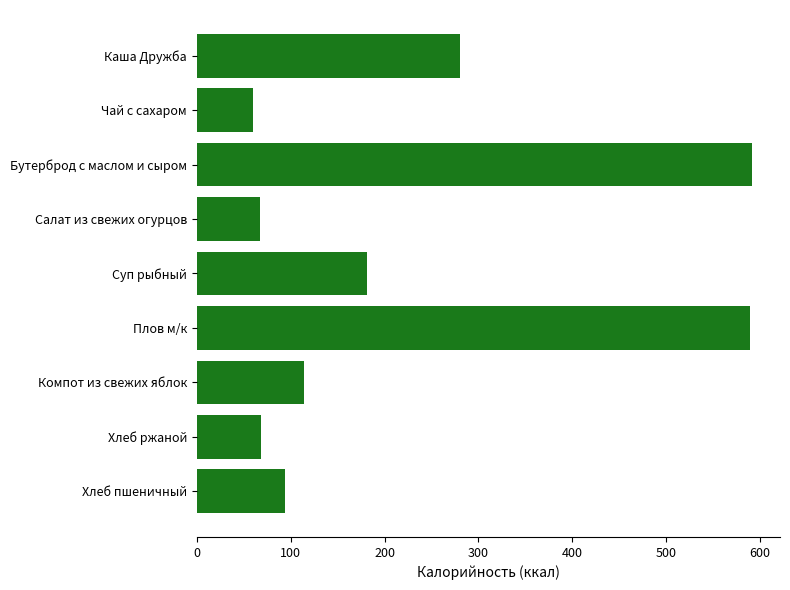

What is the difference between the second highest and minimum values?

529.3